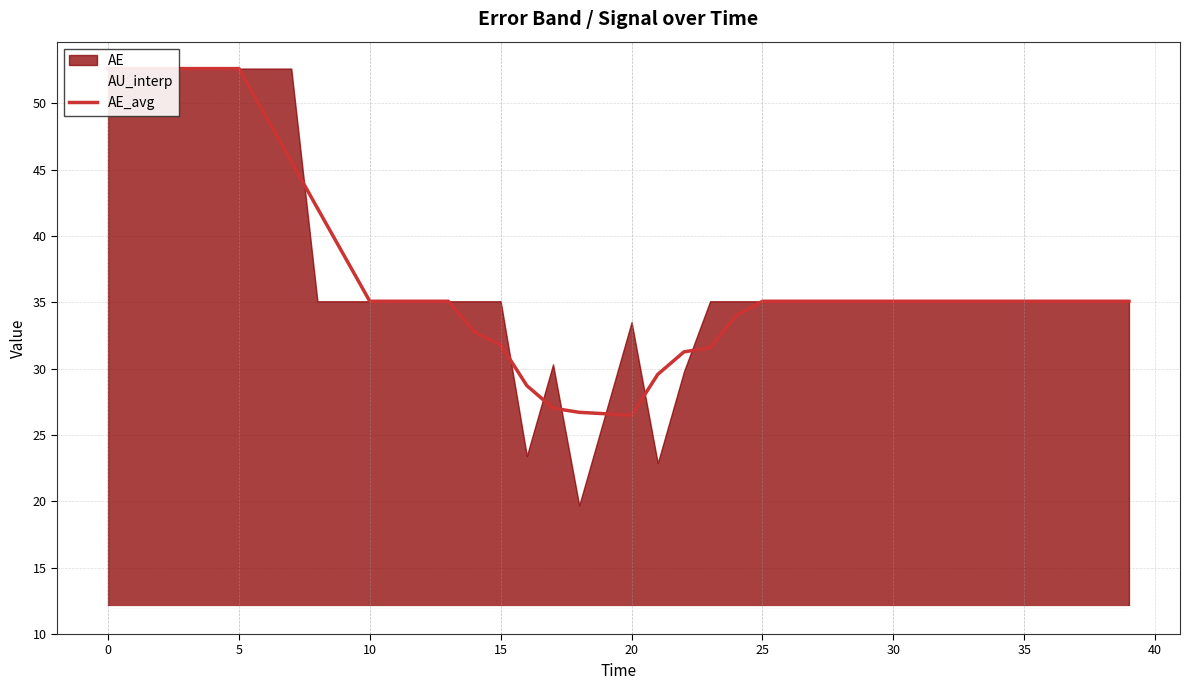

True or false: AU_interp has a value of 12.0 at 39.

True